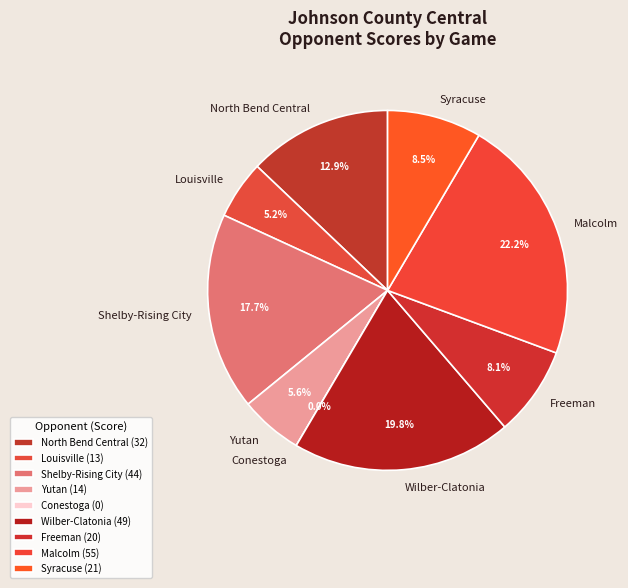

Is there a majority slice in this chart?

No